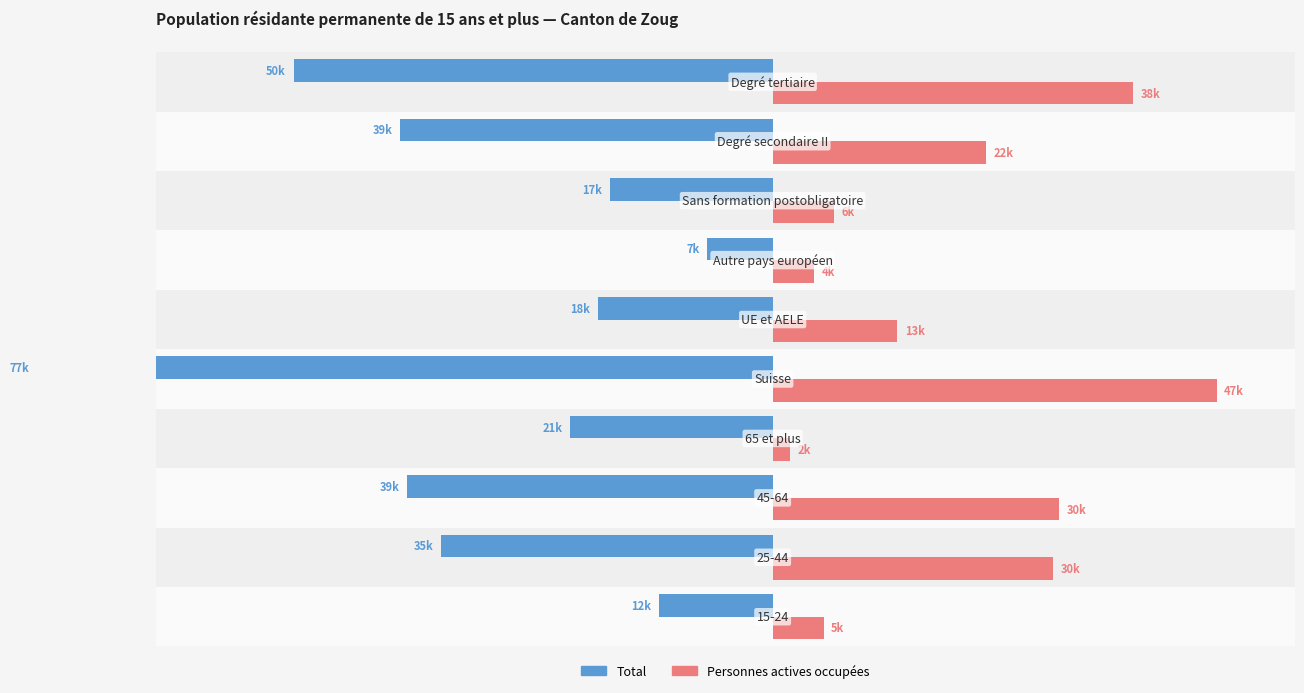

What is the maximum value shown in the chart?

46780.2